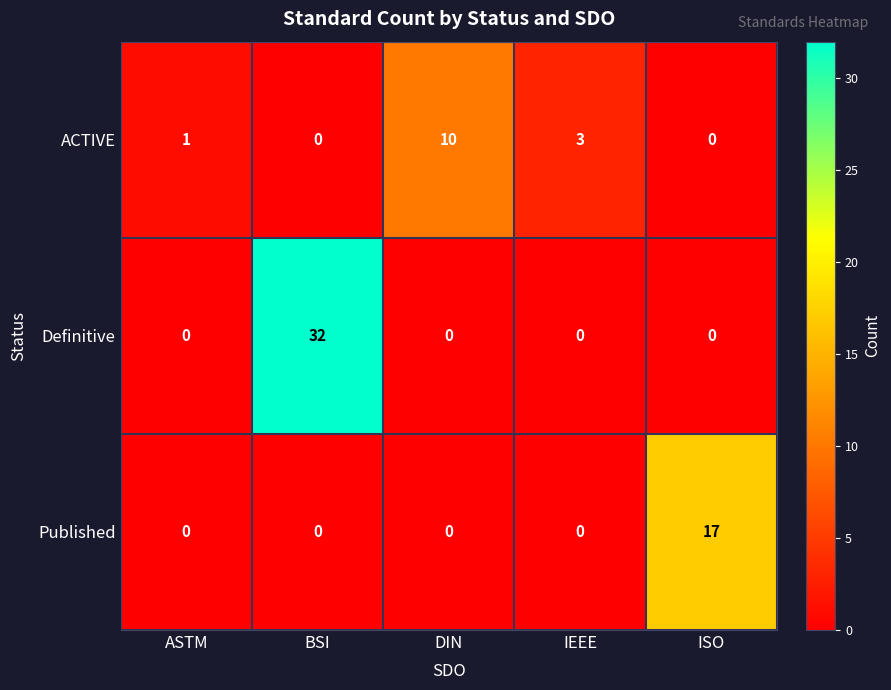

What is the greatest value displayed?

32